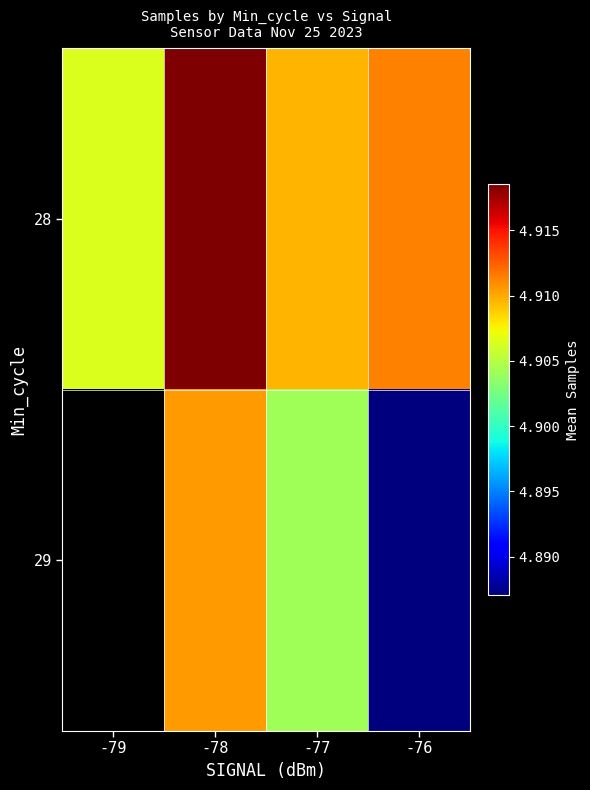

How many distinct data groups are displayed?

2